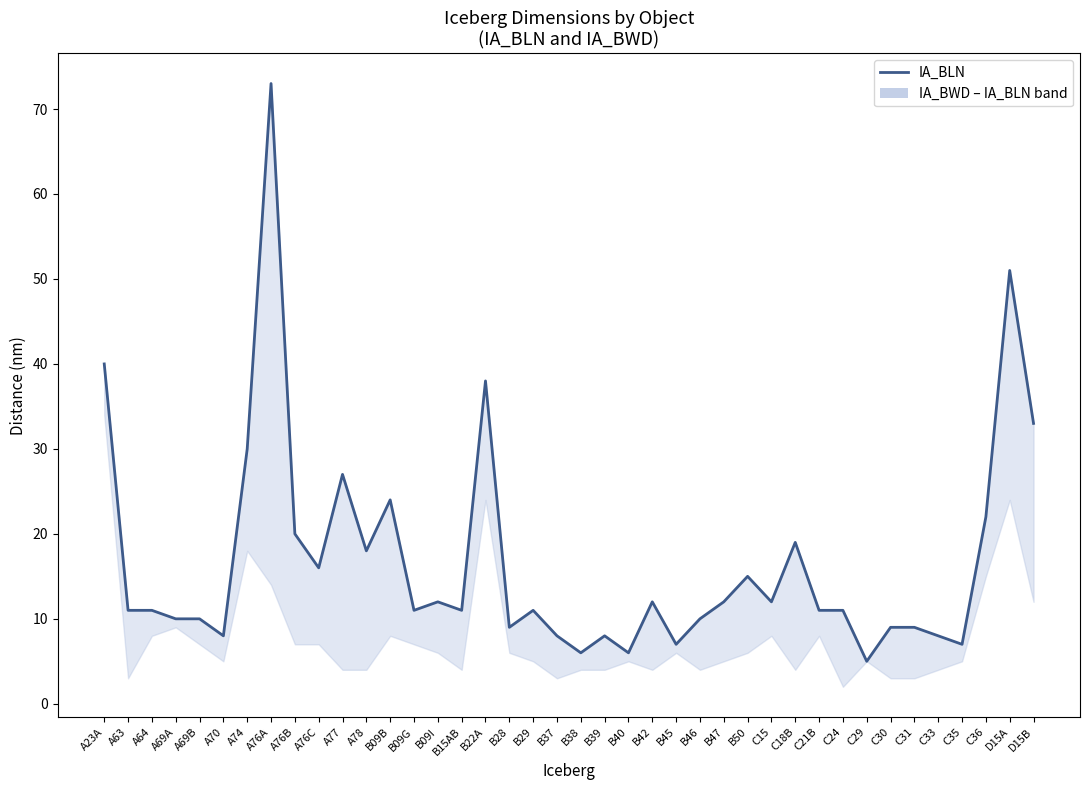

What is the difference between the highest and lowest values at C31?

6